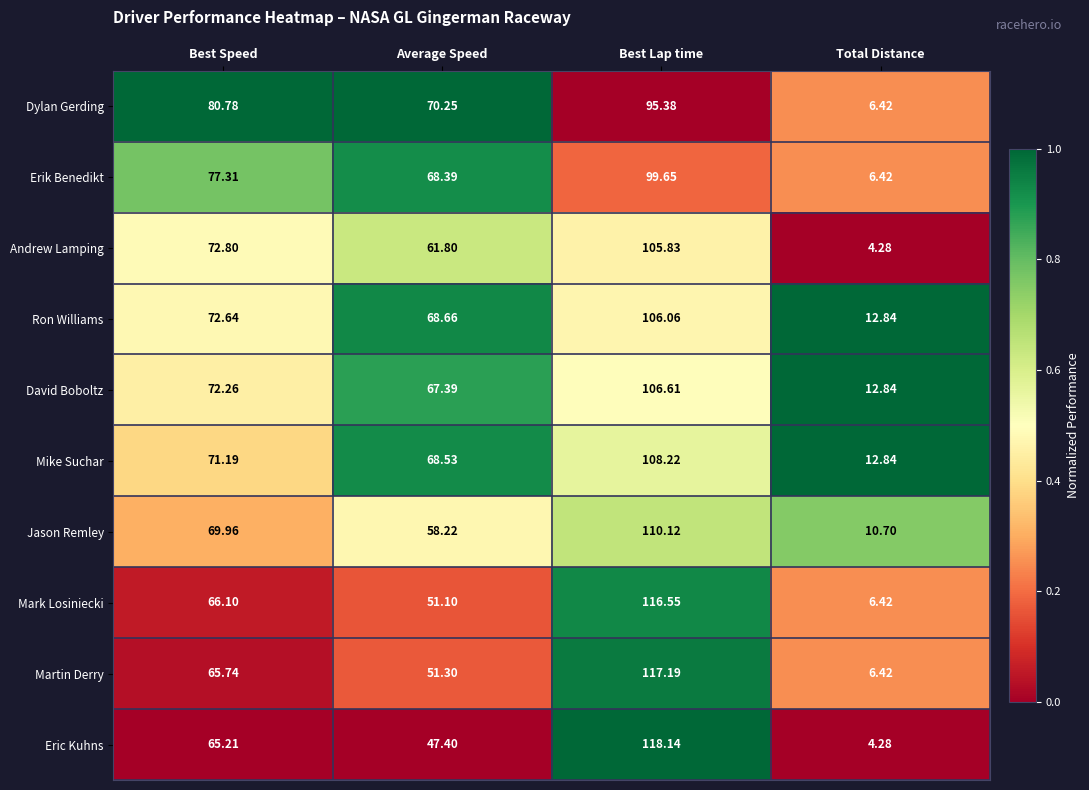

Rank the series by their maximum value, from lowest to highest.

Dylan Gerding, Erik Benedikt, Andrew Lamping, Ron Williams, David Boboltz, Mike Suchar, Jason Remley, Mark Losiniecki, Martin Derry, Eric Kuhns